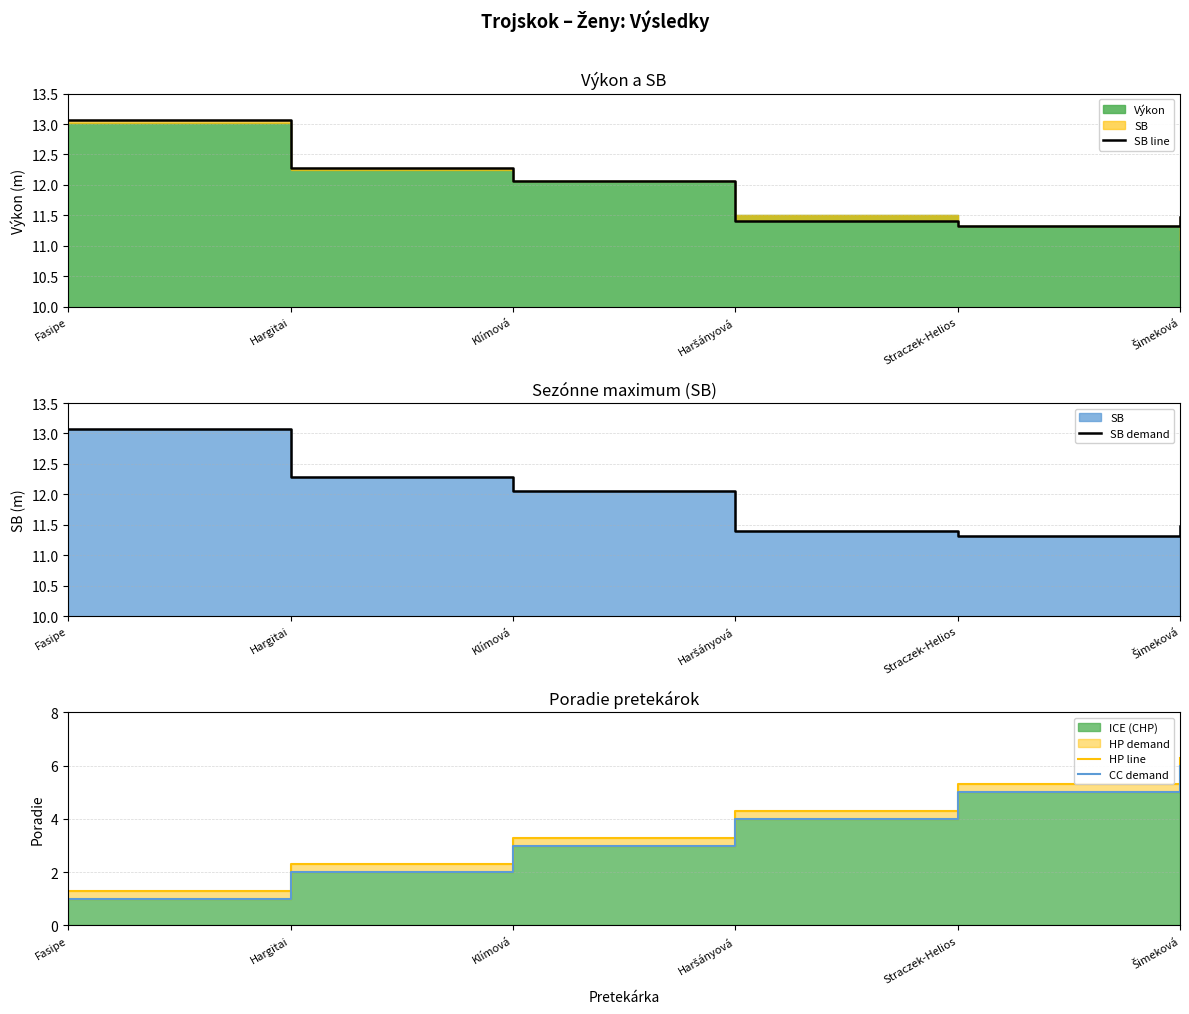

At which category does the chart reach its peak across all series?

Fasipe